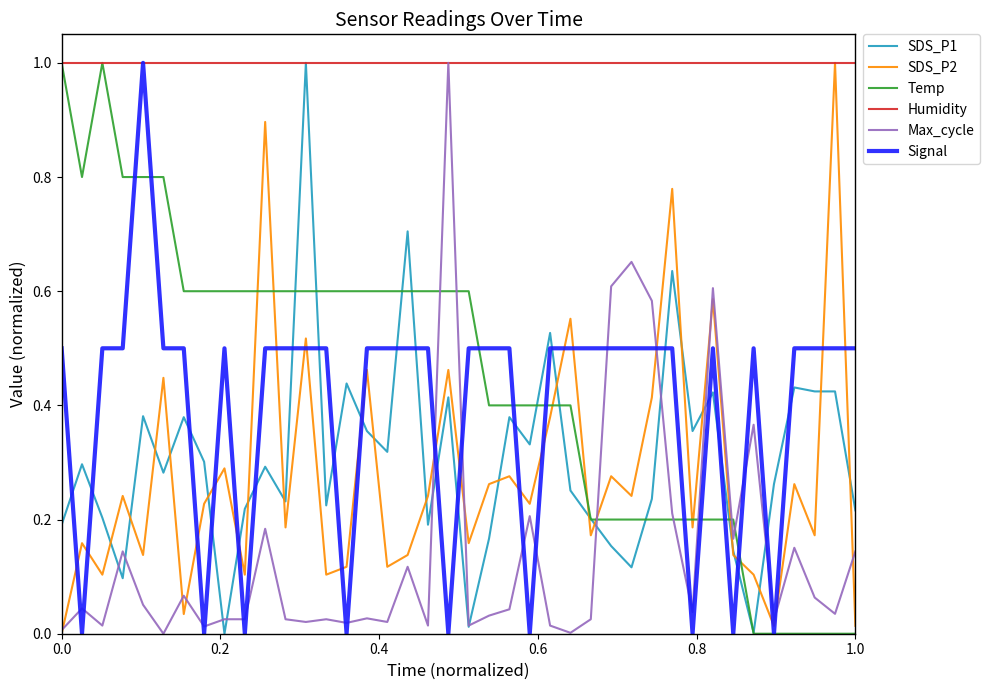

True or false: Max_cycle and Temp cross at least once.

True